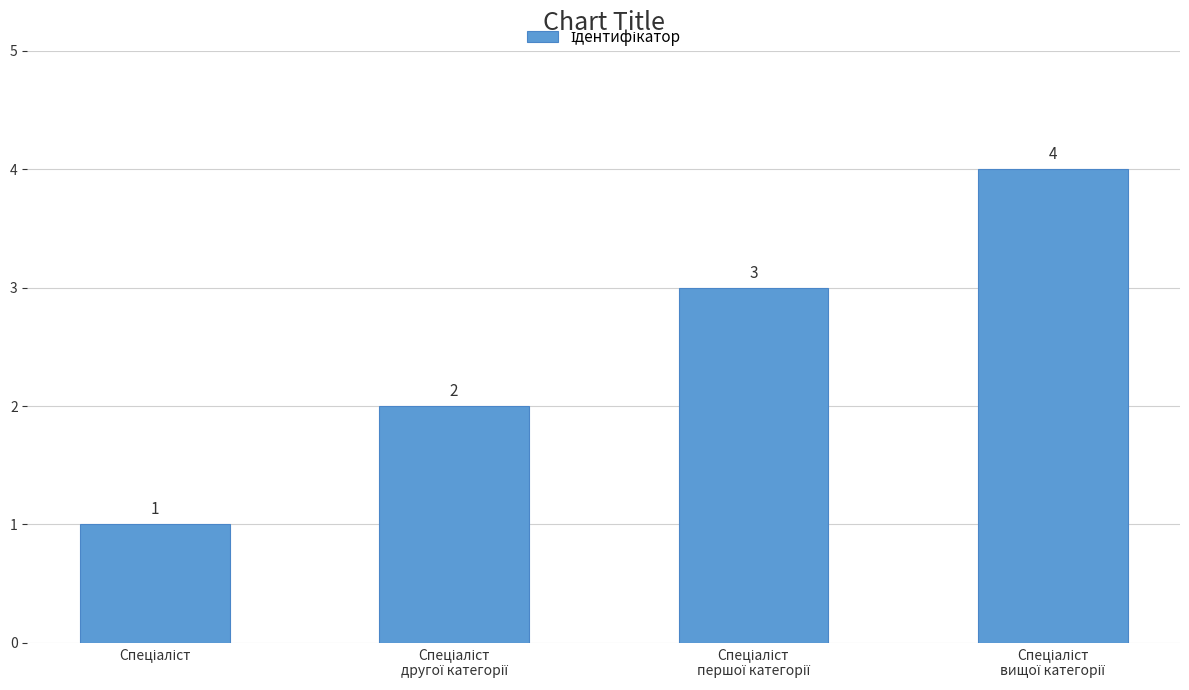

What is the value of the 2nd bar from the left?

2